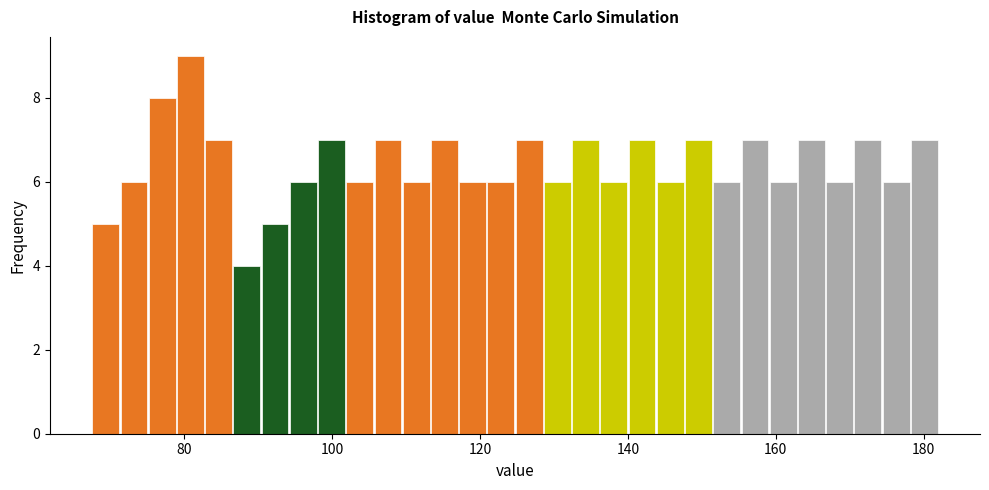

Read against the x-axis, roughly where is the centre of the tallest bar?

80